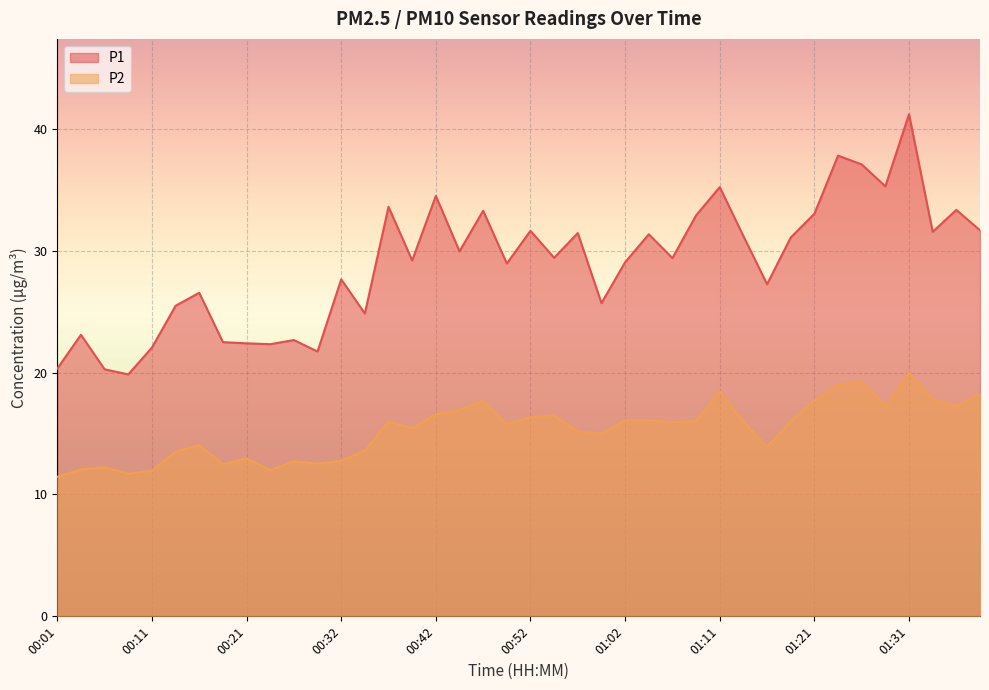

At which category does P2 reach its first local peak?

00:06